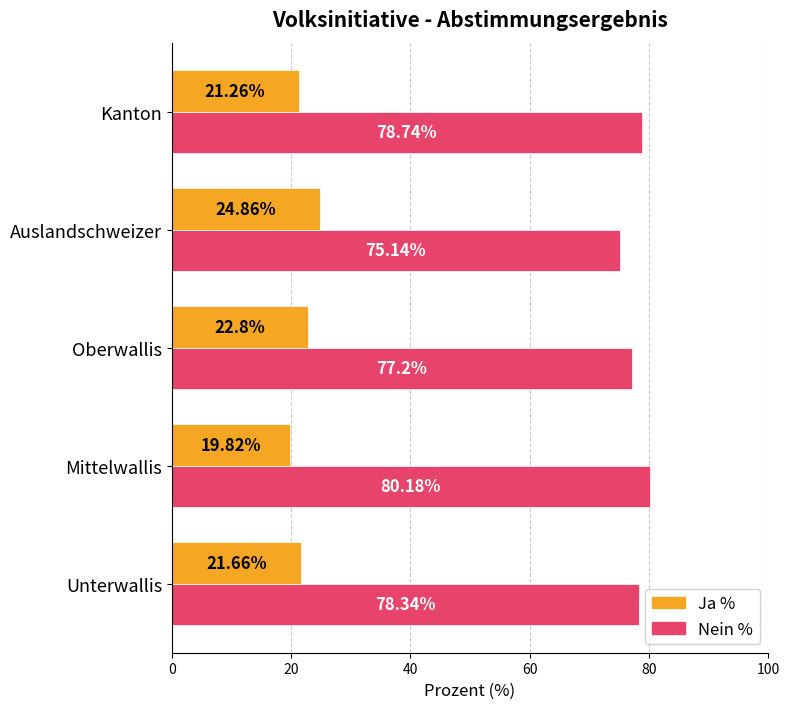

At which label is Ja % closest to 22?

Unterwallis